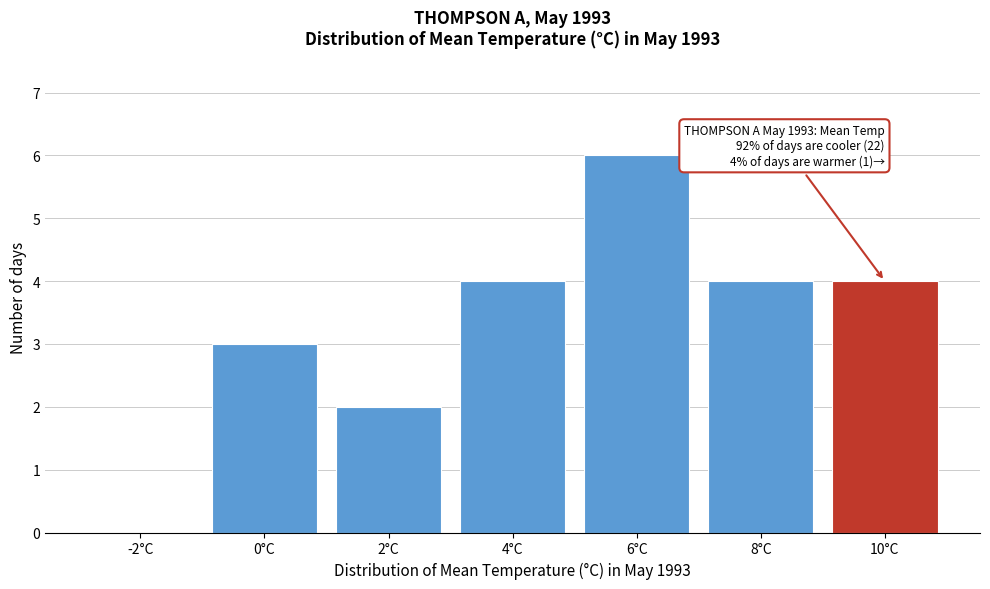

Reading left to right, list all the values displayed in this chart.

-2°C=0	0°C=3	2°C=2	4°C=4	6°C=6	8°C=4	10°C=4